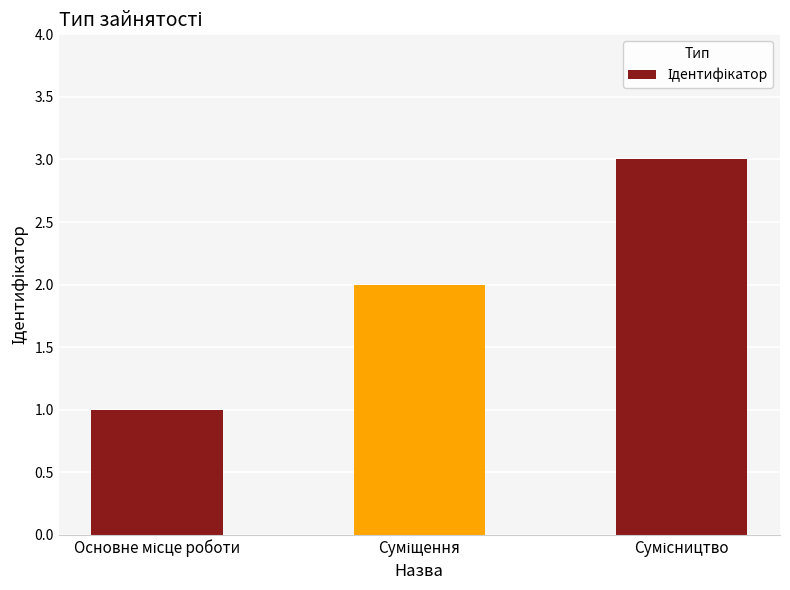

Are the bars grouped side by side (vs. stacked)?

No